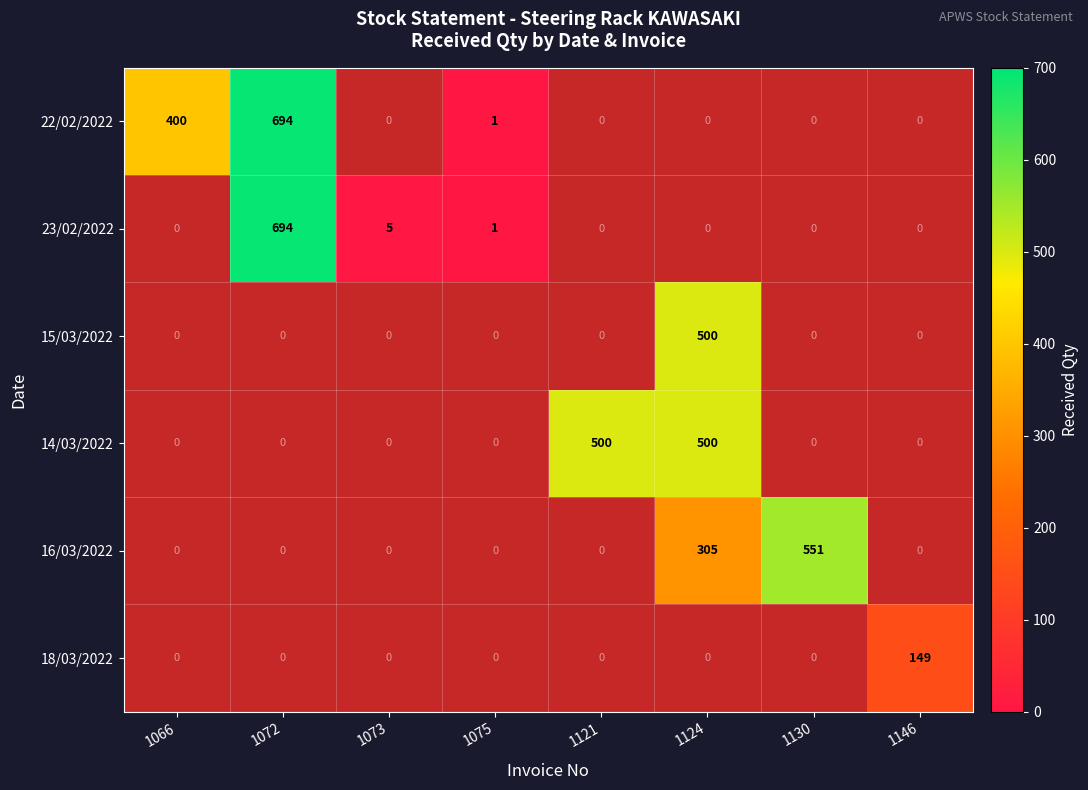

True or false: 22/02/2022 has a value of 2 at 1075.

False